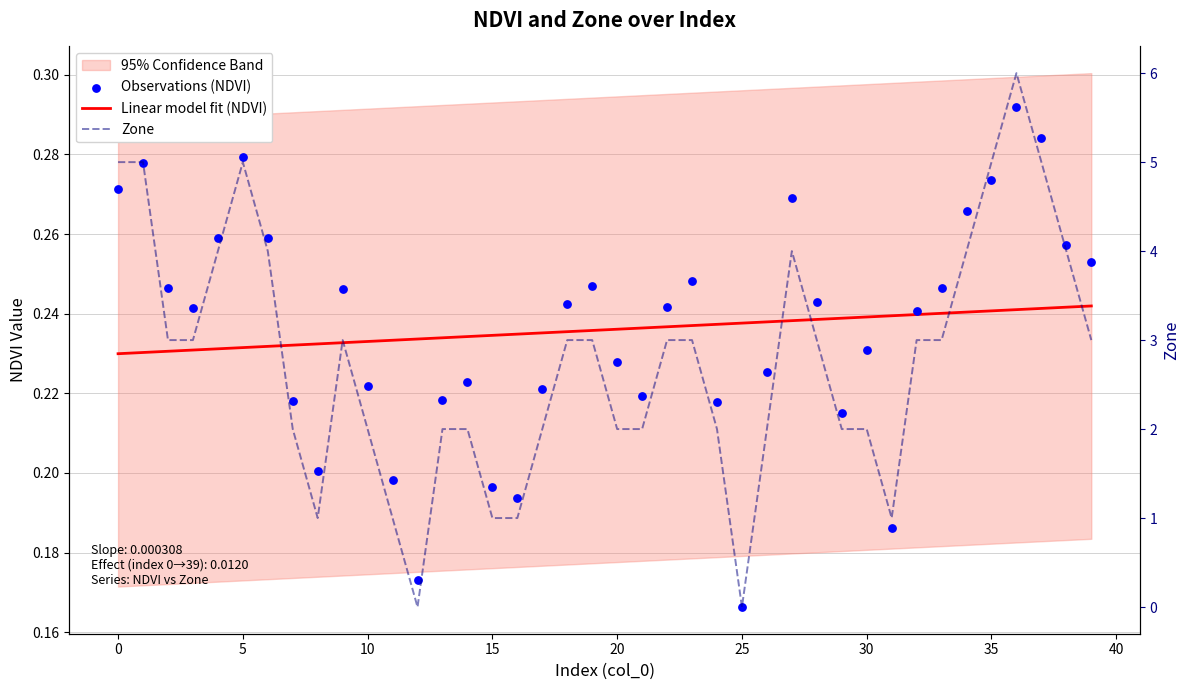

At which category is the sum across all series the highest?

36